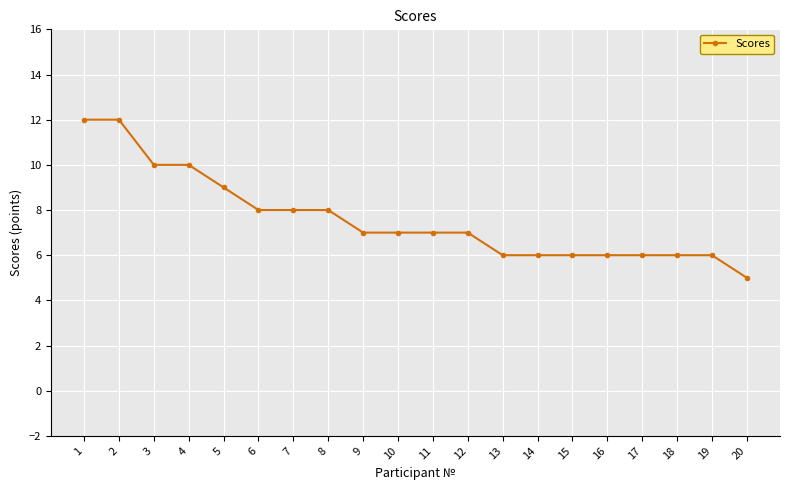

The chart shows a value of 17 at 2. True or false?

False